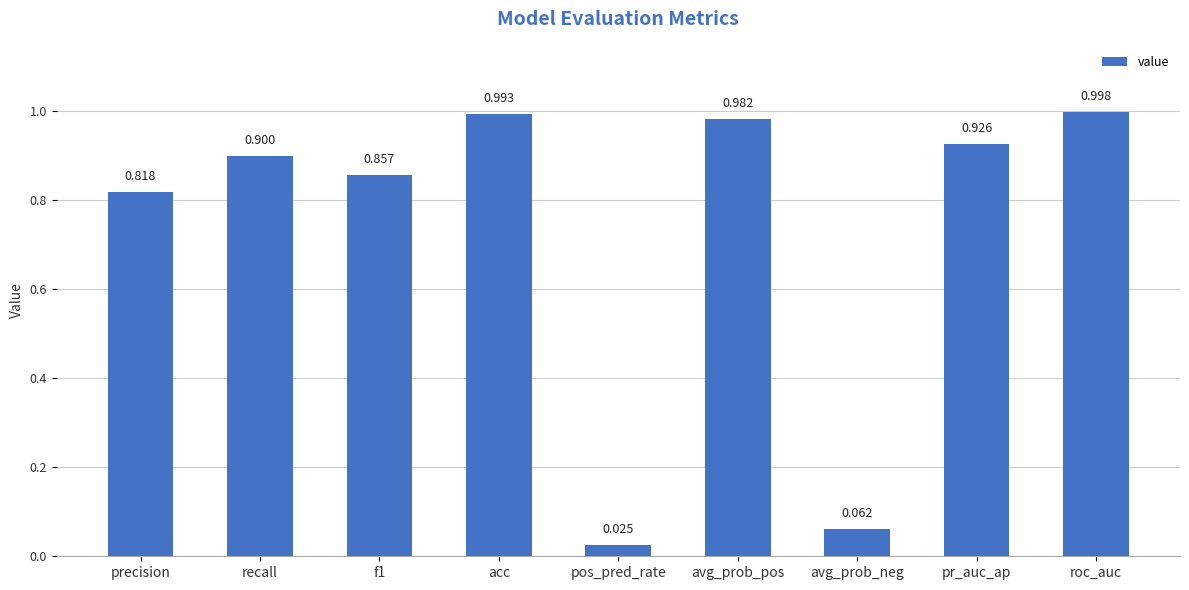

Which label corresponds to the largest value in the chart?

roc_auc